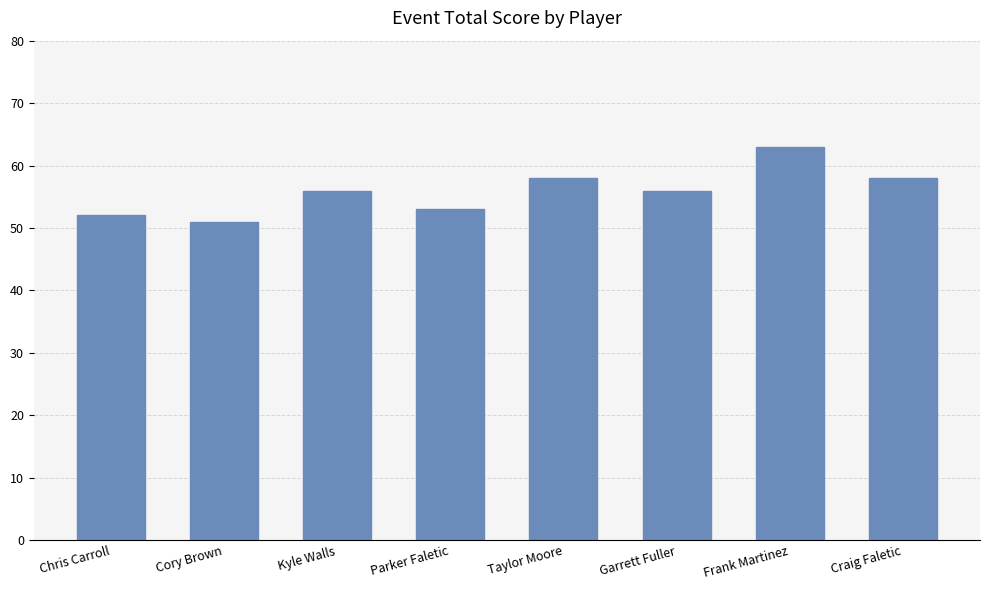

What is the difference between the values at Garrett Fuller and Cory Brown?

5